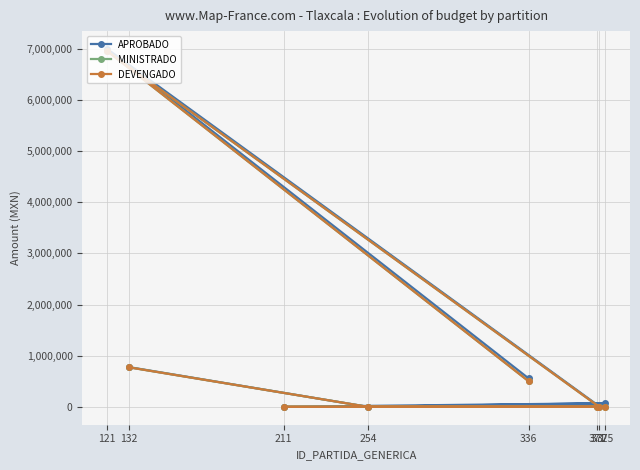

The value of MINISTRADO at 121 is 4165925.5. True or false?

False